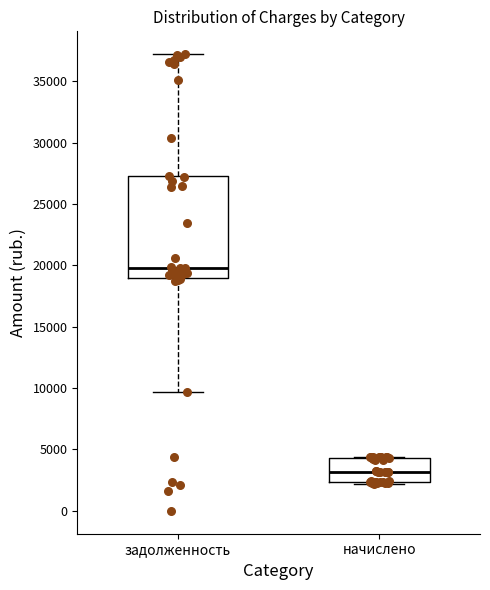

Which box has the highest median line?

задолженность